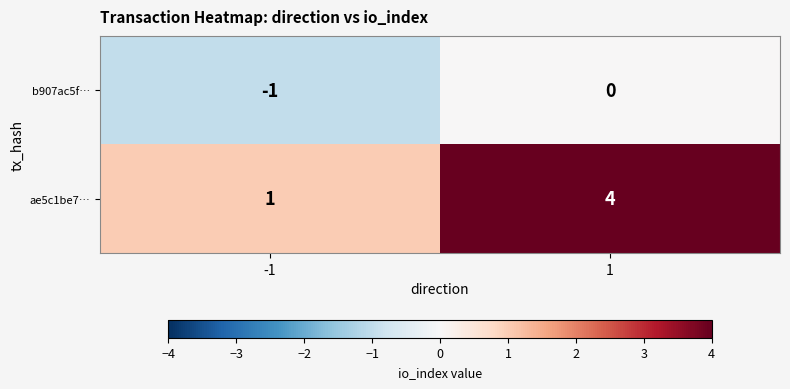

What is the difference between the ae5c1be7… values at 1 and -1?

3